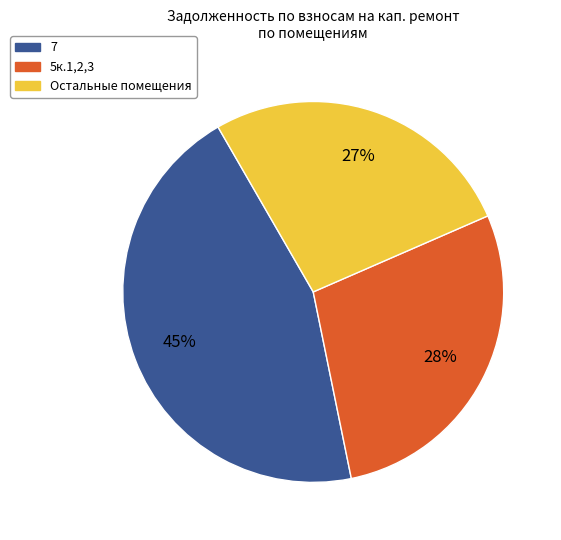

To the nearest percent, what is the difference between the largest and smallest slice percentages?

18%